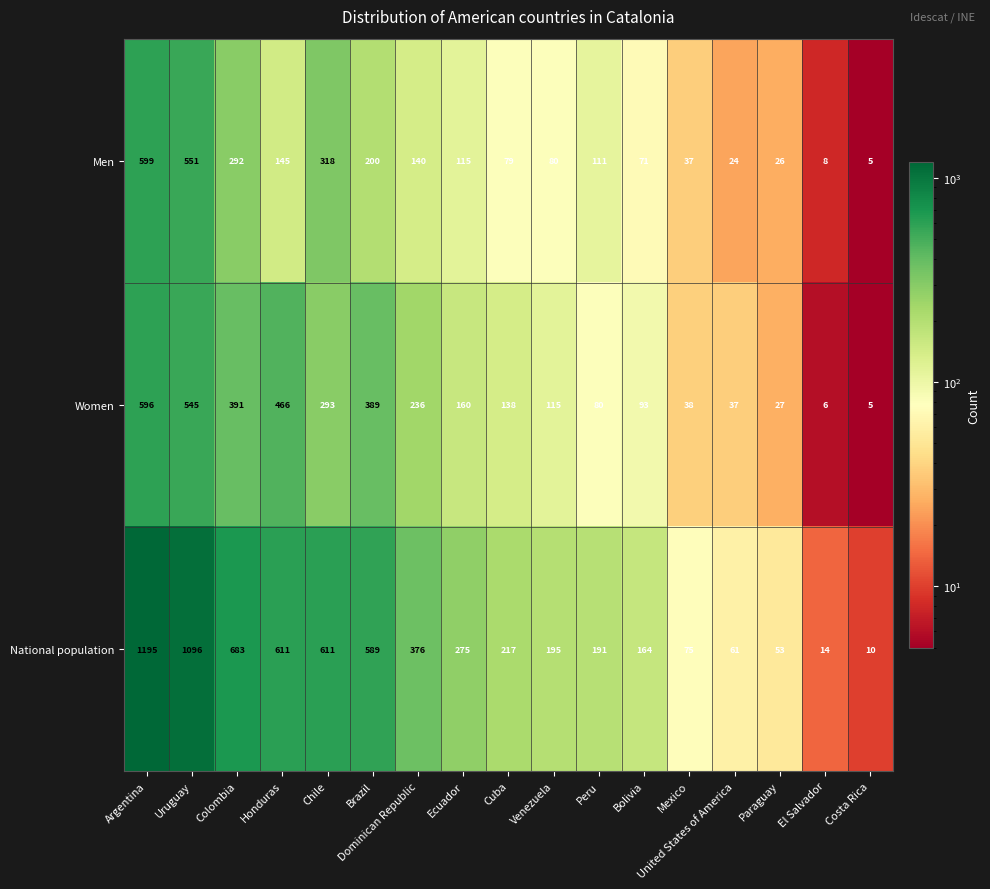

List the series in order of their peak value, highest first.

National population, Men, Women